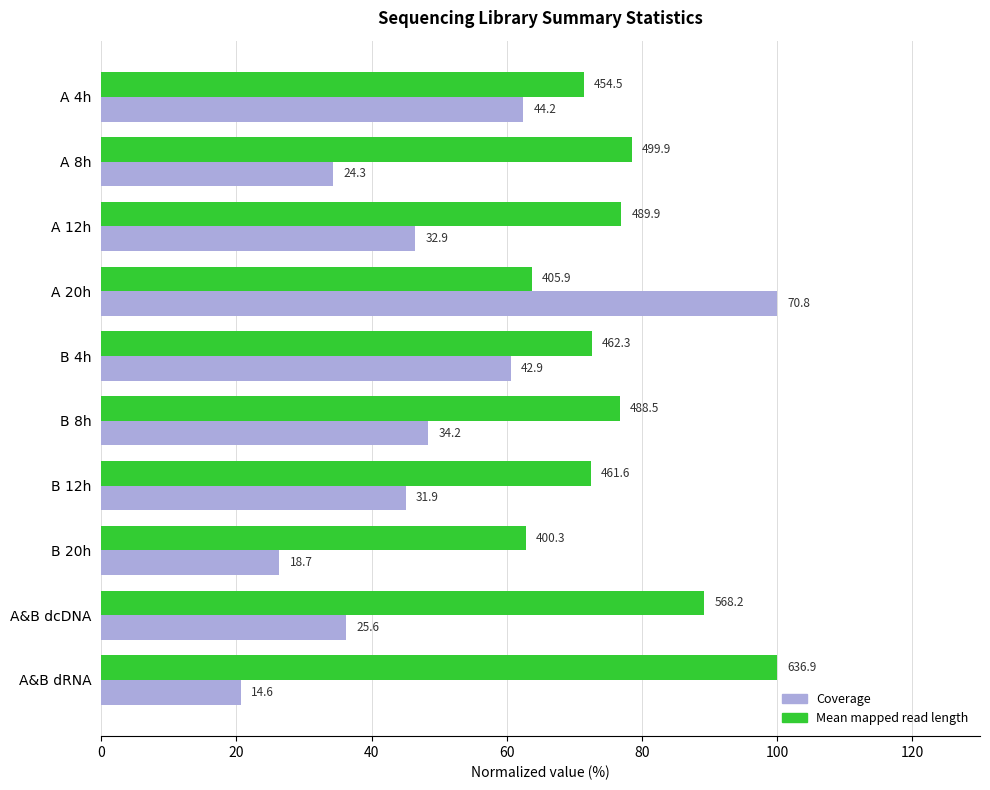

What are all the series names shown in the legend?

Coverage, Mean mapped read length